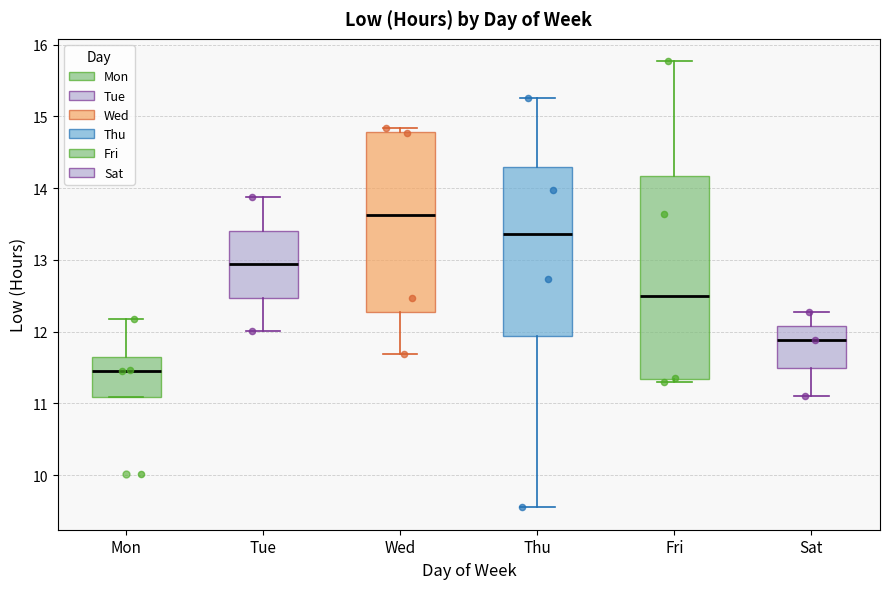

Which box's median line is the lowest?

Mon